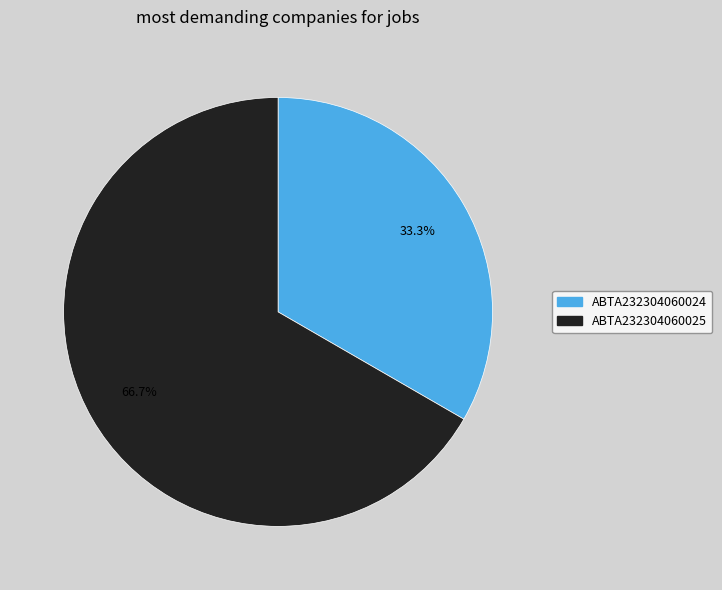

Which slice is the largest?

ABTA232304060025